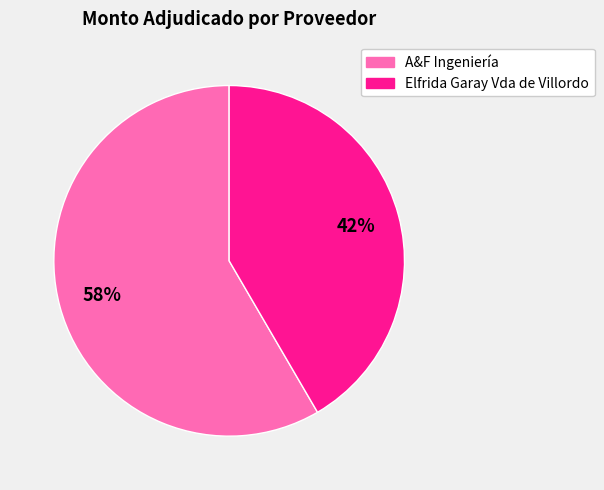

The A&F Ingeniería slice represents 71% of the pie. True or false?

False